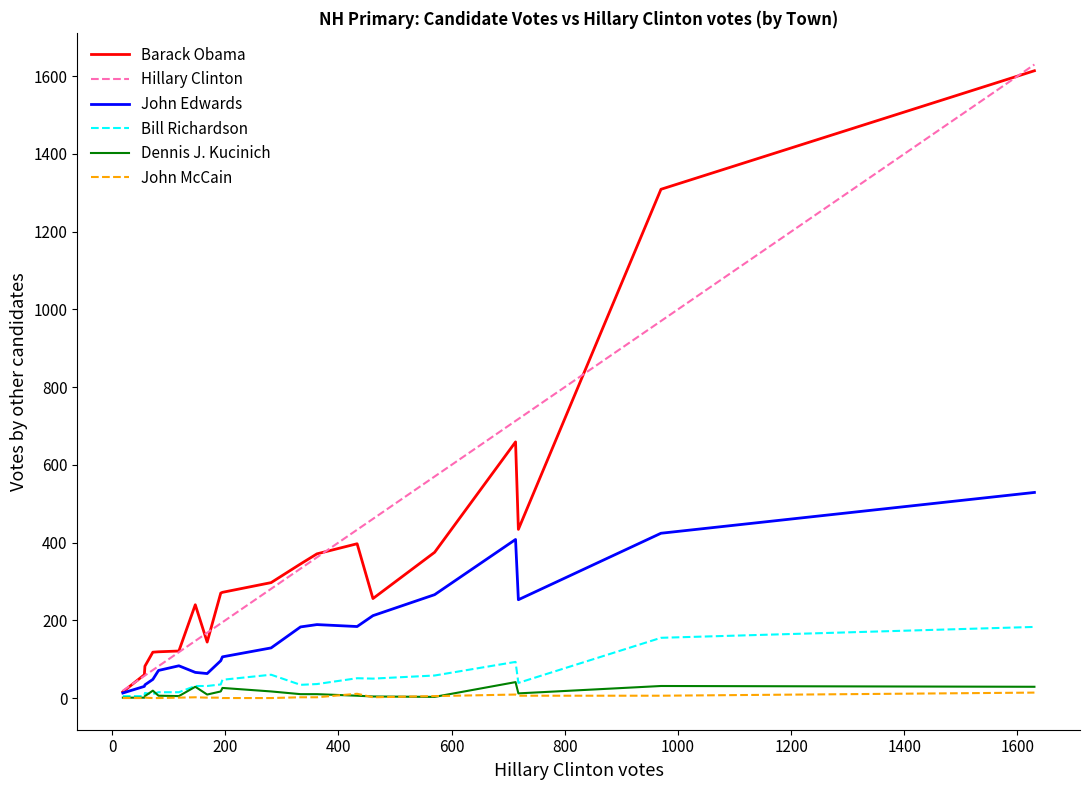

What is the maximum value shown in the chart?

1630